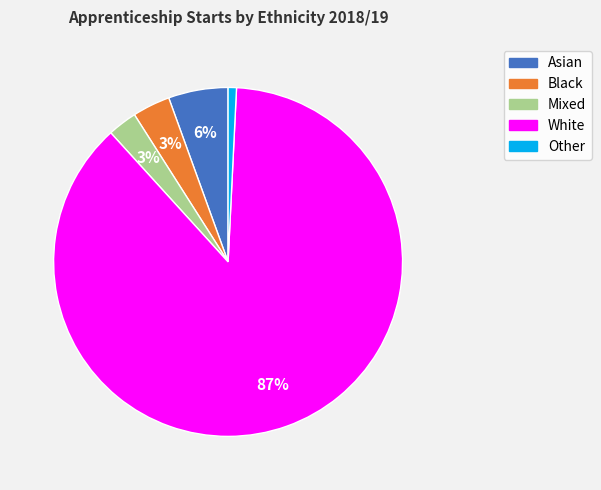

Does White account for over 50% of the chart?

Yes